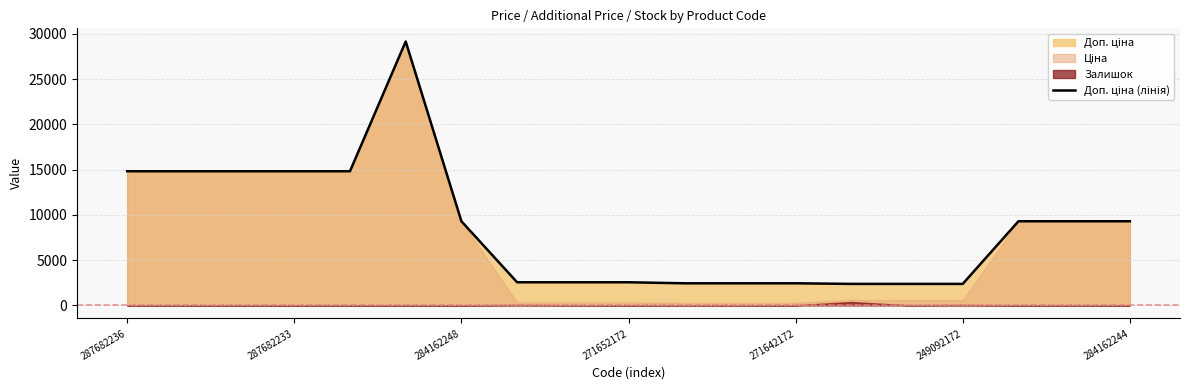

What is the label of the 18th point from the right?

287682233